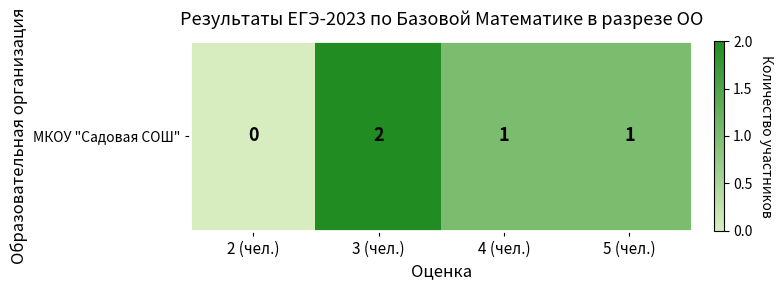

How many values are between 1 and 2?

3